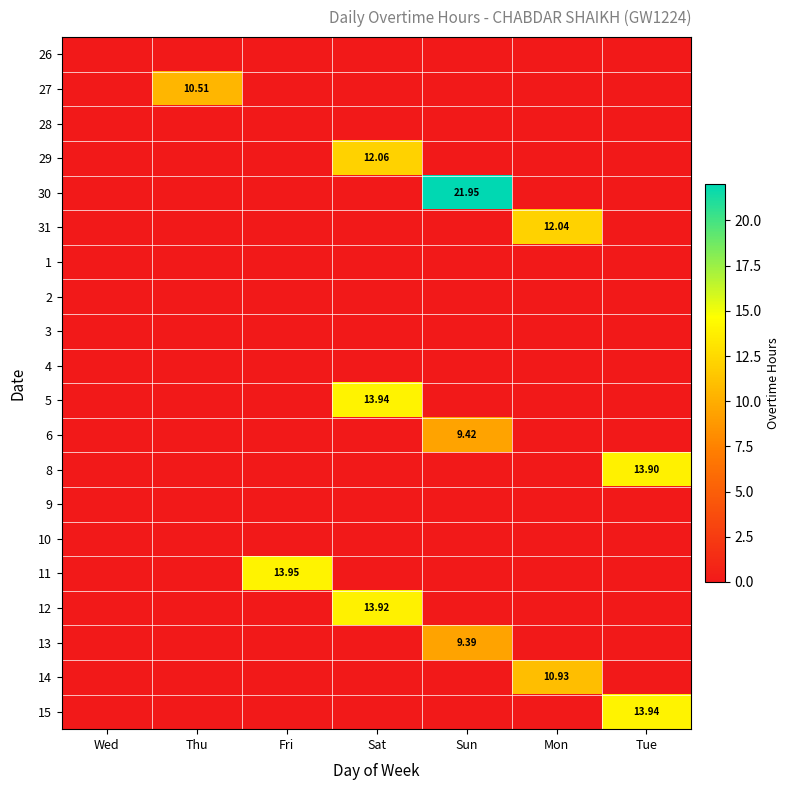

At how many categories does at least one series exceed 11?

5